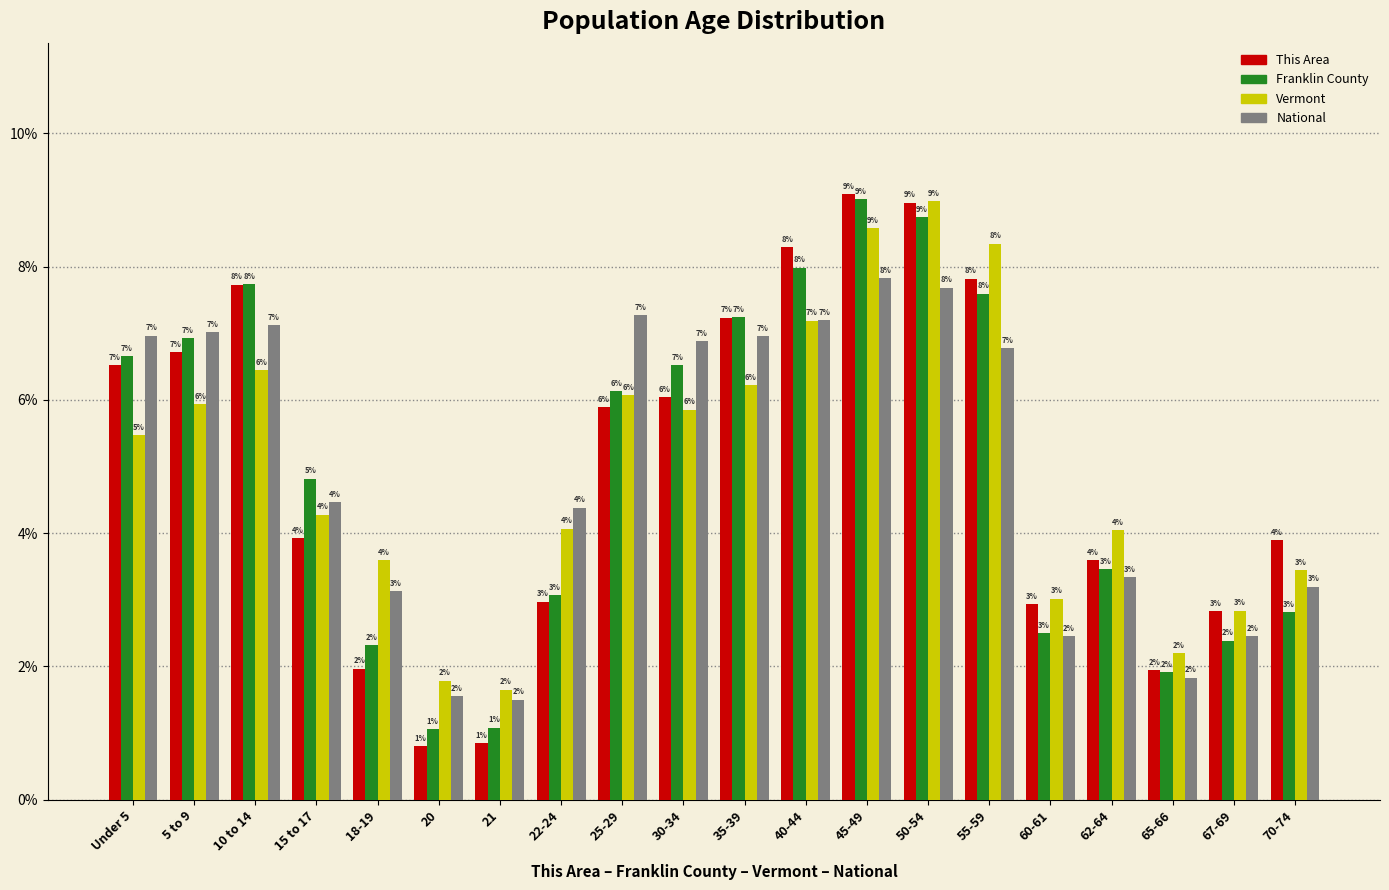

The National series shows 11.7 at 55-59. True or false?

False